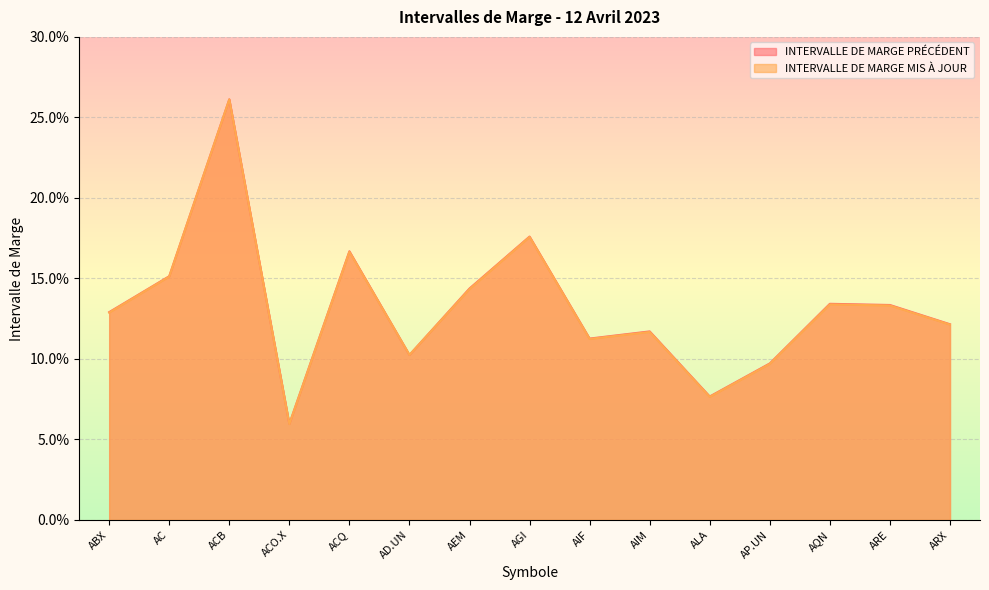

Reading left to right, extract all data points from this chart.

INTERVALLE DE MARGE PRÉCÉDENT: 0.1	0.2	0.3	0.1	0.2	0.1	0.1	0.2	0.1	0.1	0.1	0.1	0.1	0.1	0.1
INTERVALLE DE MARGE MIS À JOUR: 0.1	0.2	0.3	0.1	0.2	0.1	0.1	0.2	0.1	0.1	0.1	0.1	0.1	0.1	0.1